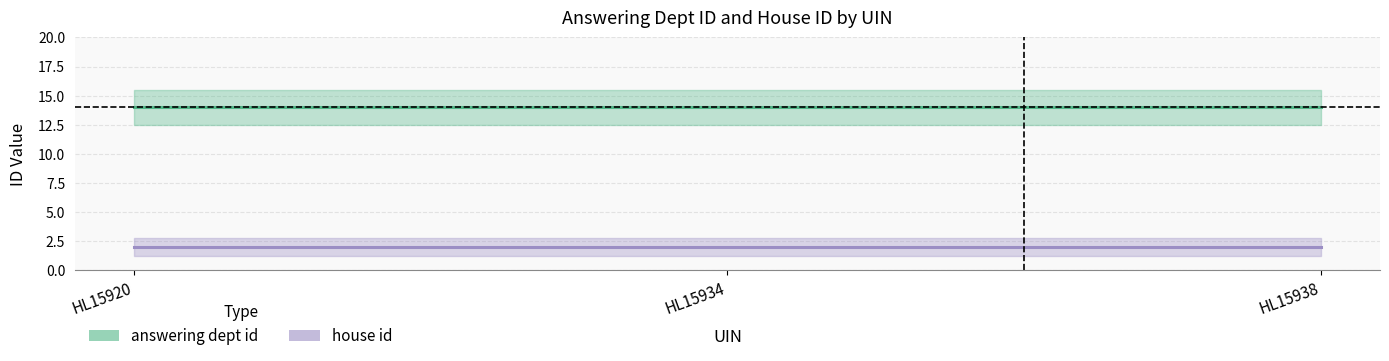

Reading right to left, transcribe all the data shown in this chart.

answering dept id: HL15938=14	HL15934=14	HL15920=14
house id: HL15938=2	HL15934=2	HL15920=2